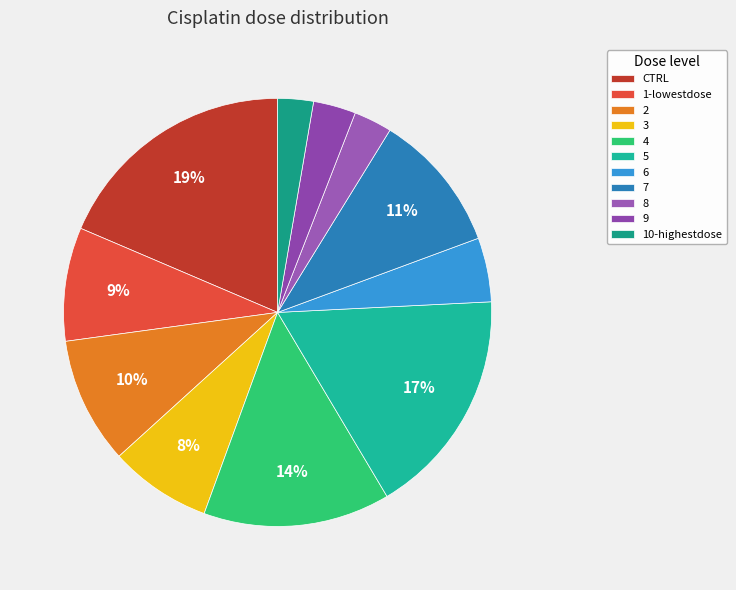

Which slice is the largest?

CTRL